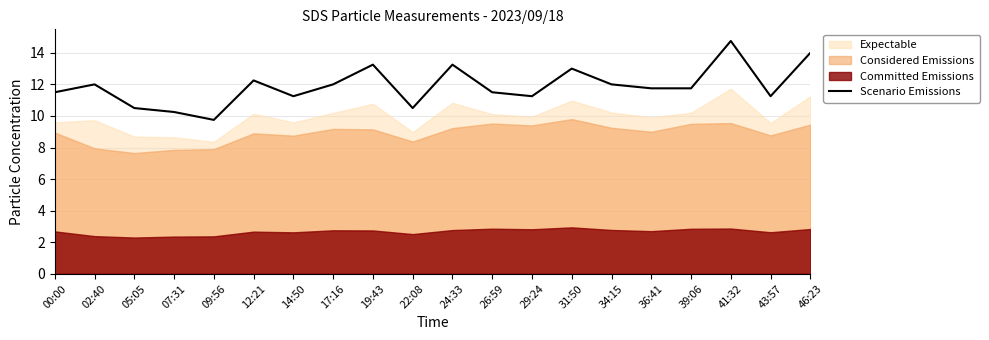

At which label does the data first exceed 11?

00:00